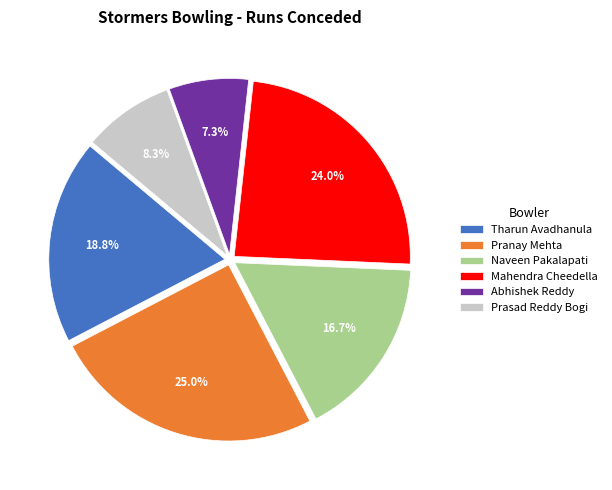

To the nearest percent, what portion does Pranay Mehta represent?

25%